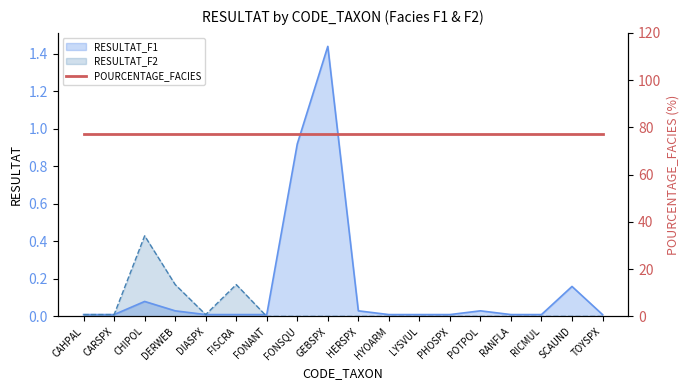

What is the sum of all RESULTAT_F1 values?

2.8